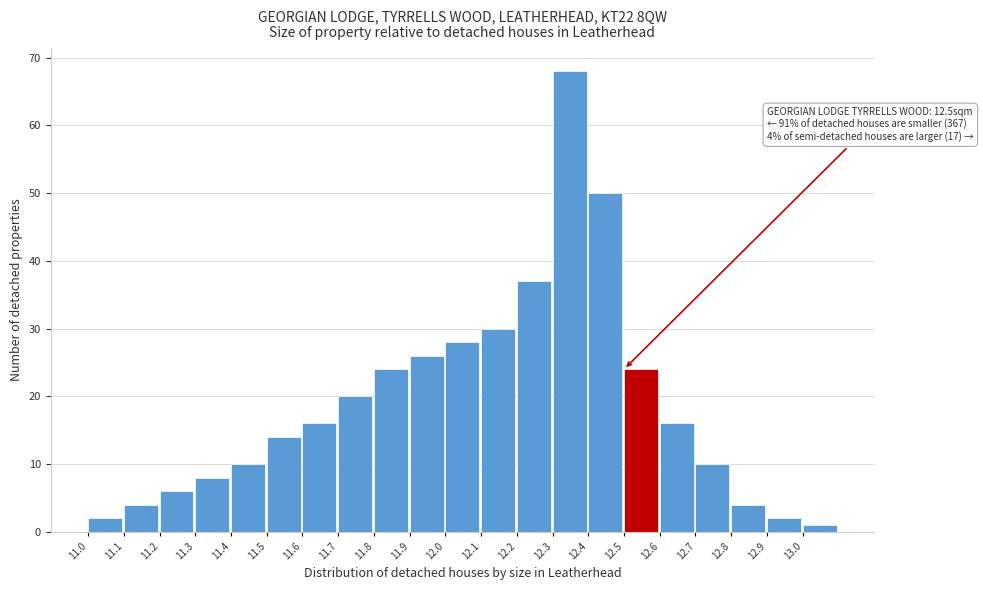

Which range on the x-axis has the tallest bar?

12.3 to 12.4